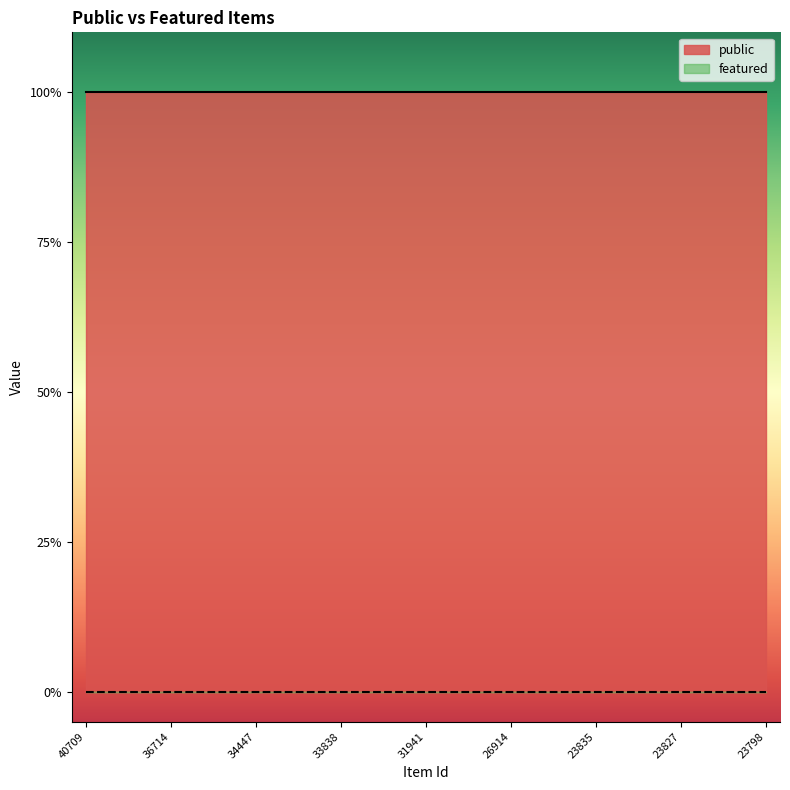

How many lines are shown in the chart?

2